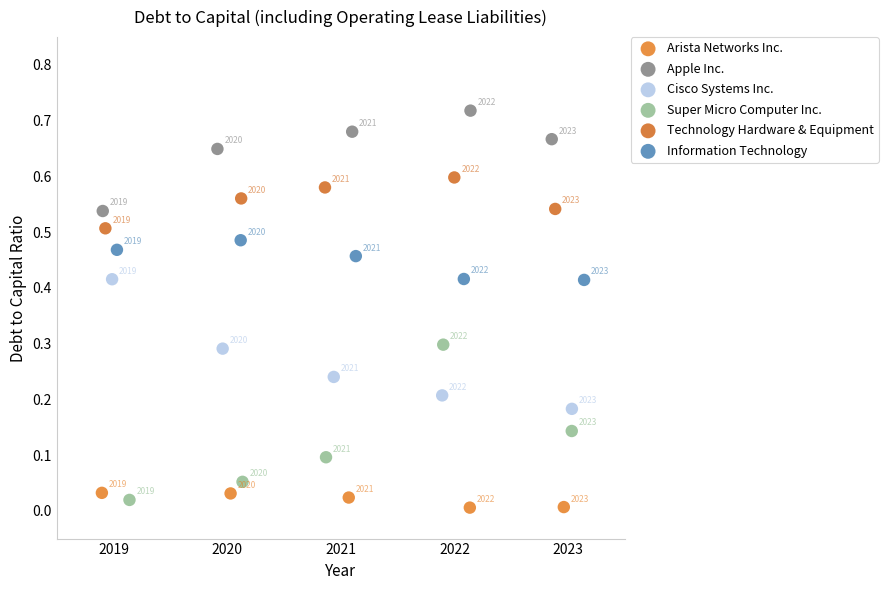

What are all the series names shown in the legend?

Arista Networks Inc., Apple Inc., Cisco Systems Inc., Super Micro Computer Inc., Technology Hardware & Equipment, Information Technology